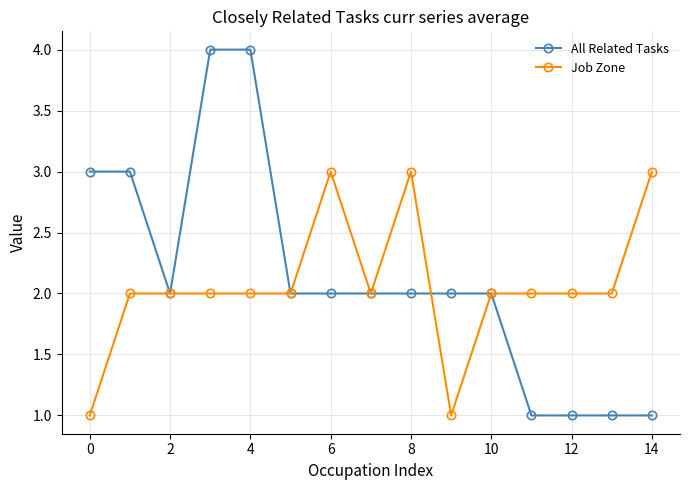

What is the difference between the maximum and minimum values in the Job Zone series?

2